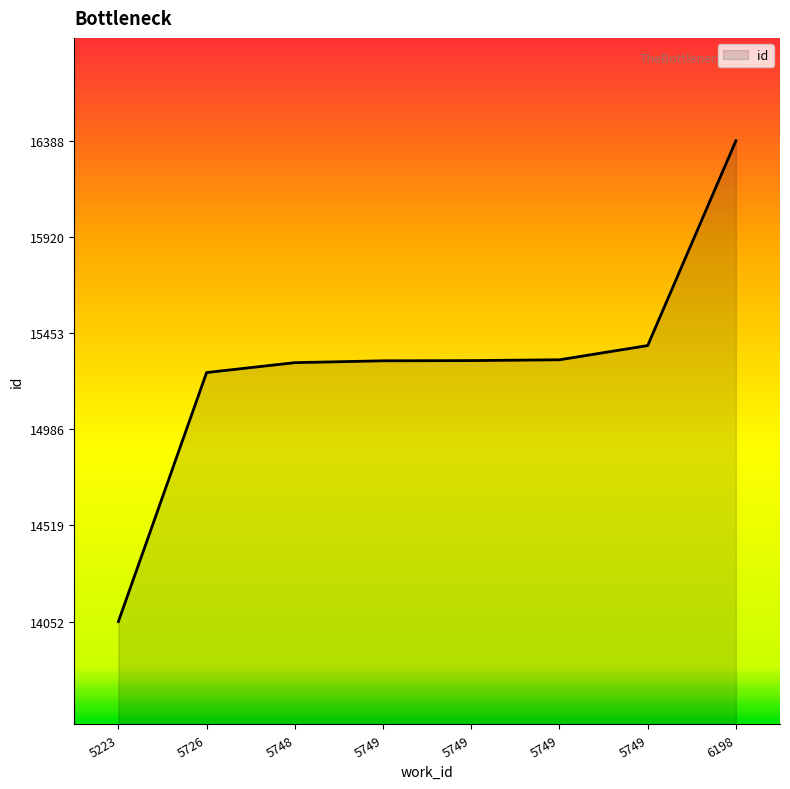

How many distinct data groups are displayed?

1